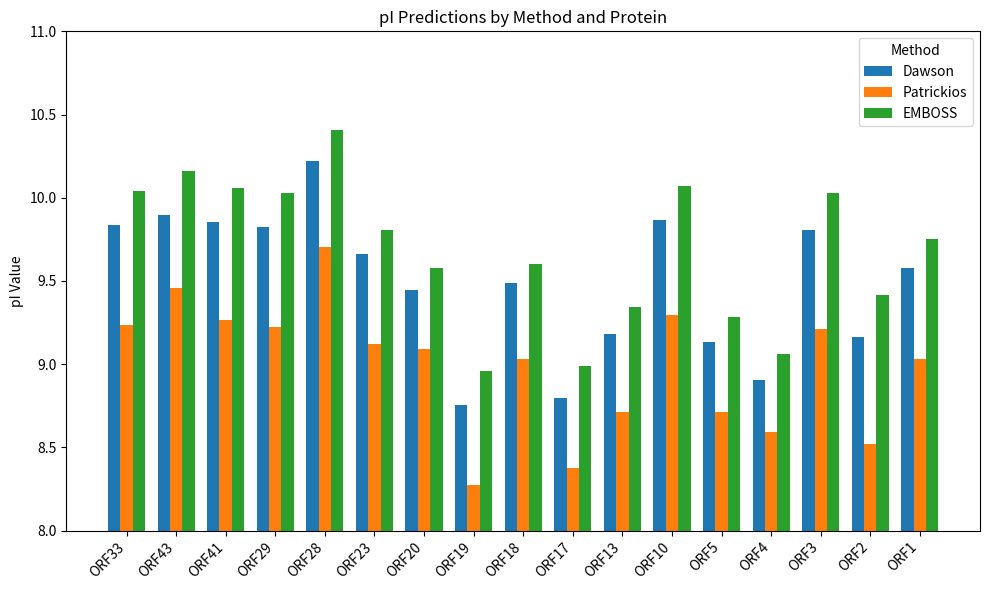

The Patrickios series shows 8.6 at ORF4. True or false?

True